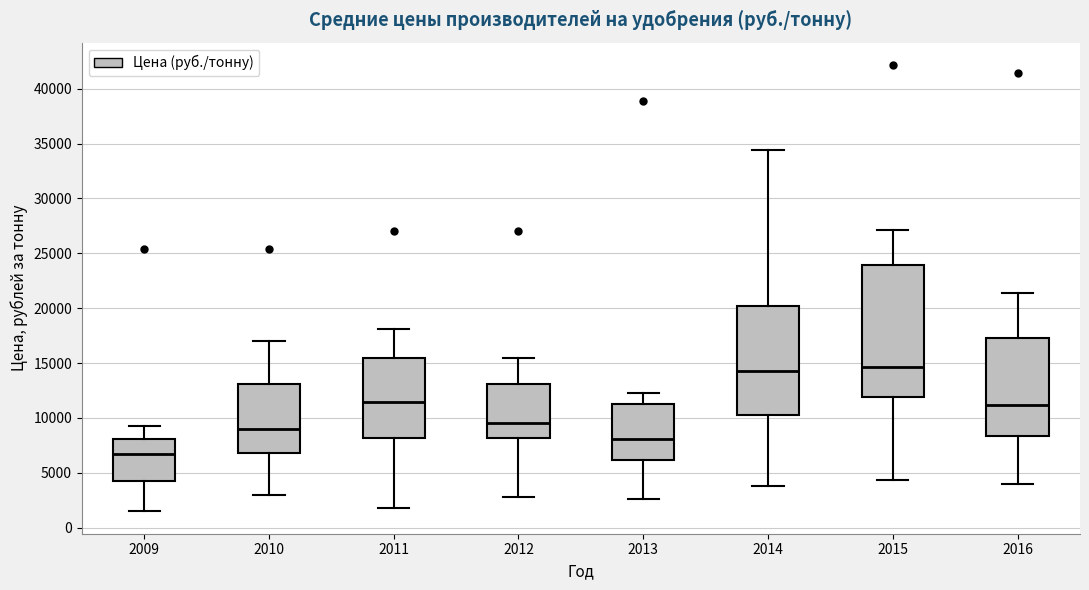

Reading left to right, read every box against the y-axis: the position of its median line, the range the box covers, and the ends of its whiskers. The values are not printed on the chart, so give them approximately, as read against the axis.

2009: median 6500, box 4000 to 8000, whiskers 1500 to 9500
2010: median 9000, box 7000 to 13000, whiskers 3000 to 17000
2011: median 11500, box 8000 to 15500, whiskers 2000 to 18000
2012: median 9500, box 8000 to 13000, whiskers 3000 to 15500
2013: median 8000, box 6000 to 11500, whiskers 2500 to 12500
2014: median 14500, box 10000 to 20000, whiskers 4000 to 34500
2015: median 14500, box 12000 to 24000, whiskers 4500 to 27000
2016: median 11000, box 8500 to 17500, whiskers 4000 to 21500